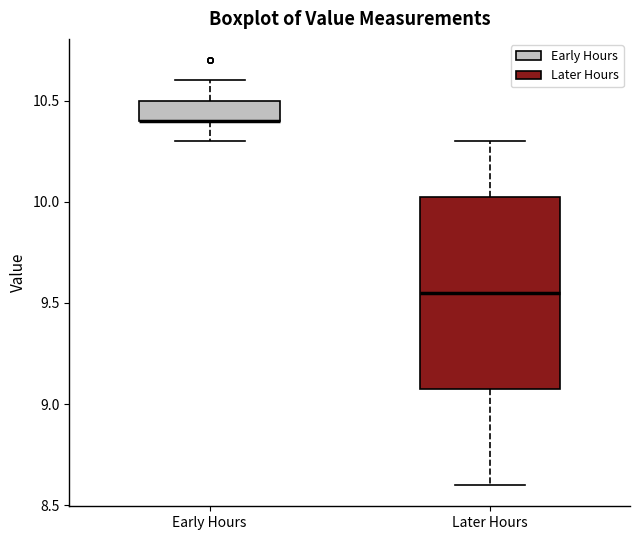

Which box is the tallest, from its lower edge to its upper edge?

Later Hours